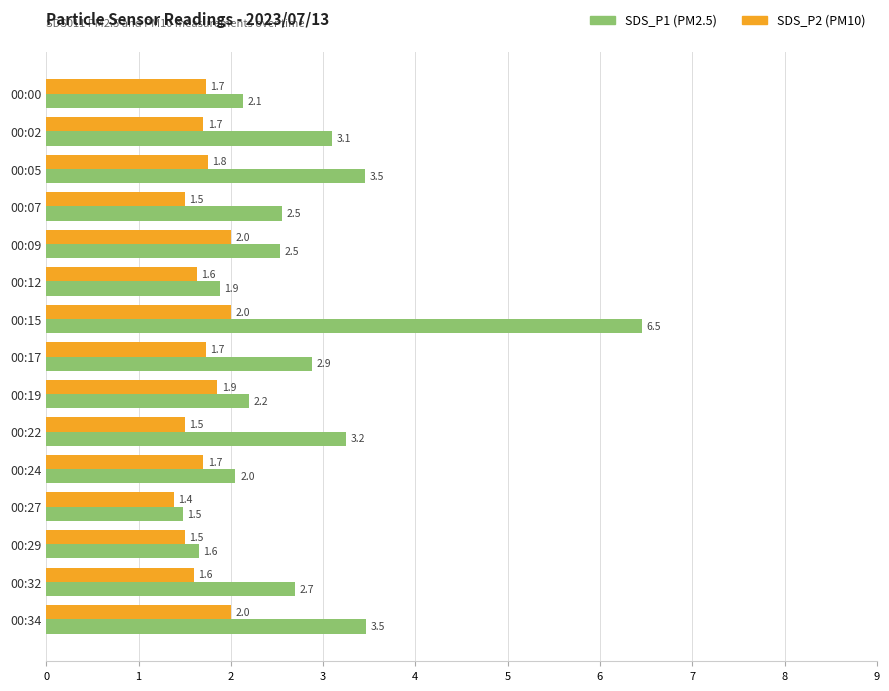

Which category has the highest value in the SDS_P1 (PM2.5) series?

00:15